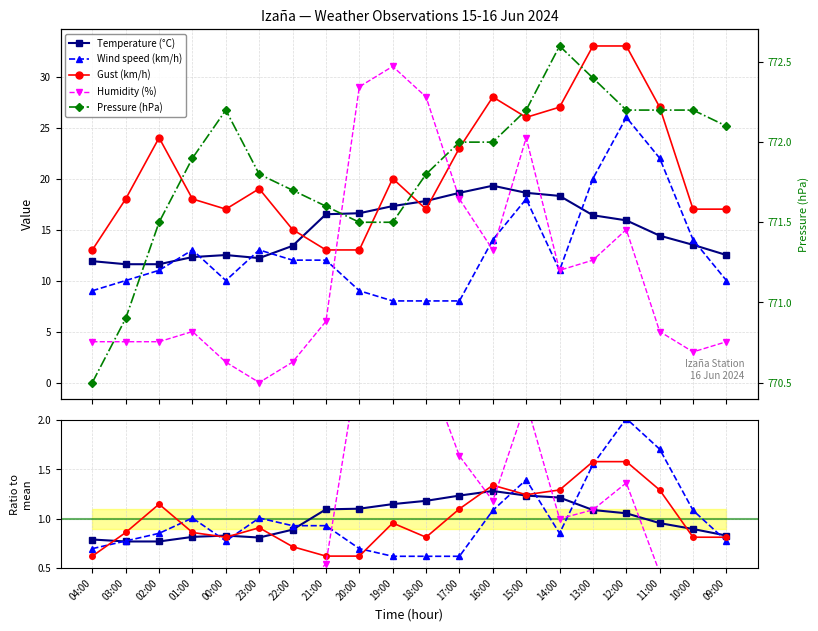

At which category does Humidity (%) reach its first local valley?

23:00